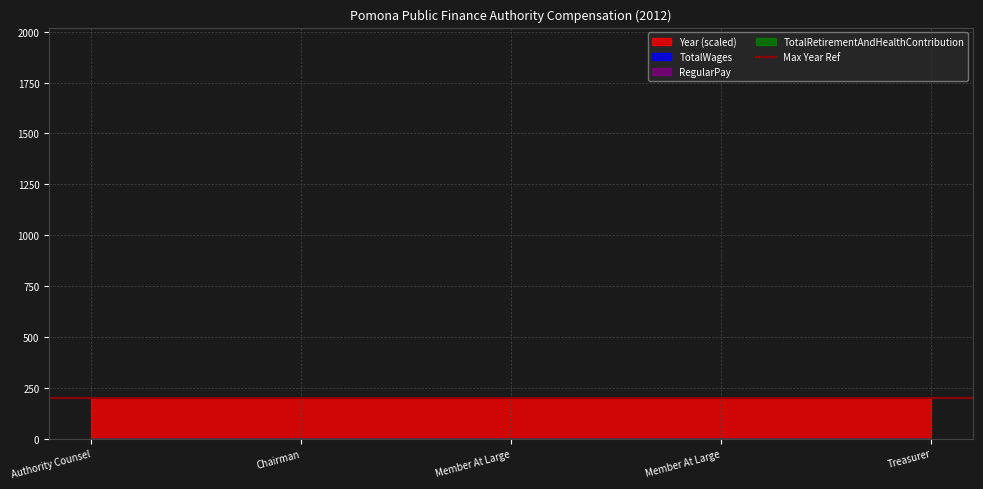

What is the sum of all Year values?

10060